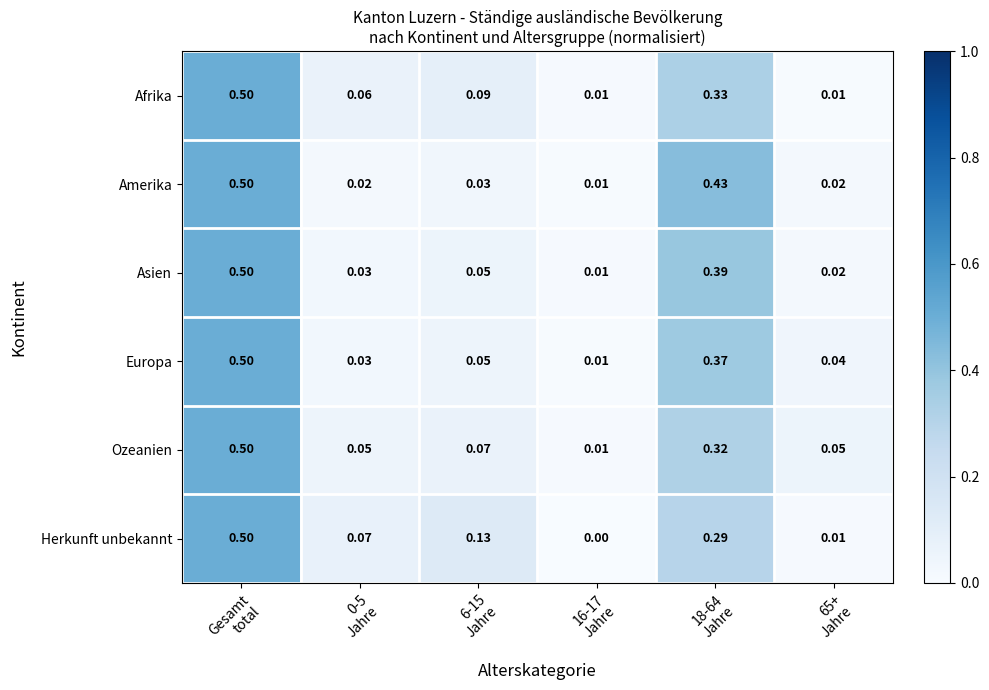

Which series has the largest range (max minus min)?

Herkunft unbekannt